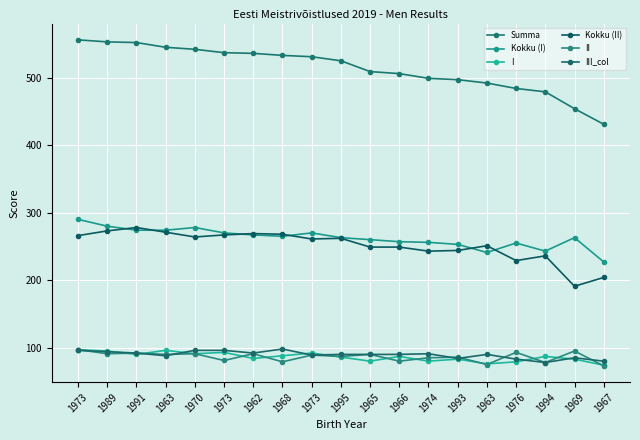

What is the label of the 12th point from the right?

1968